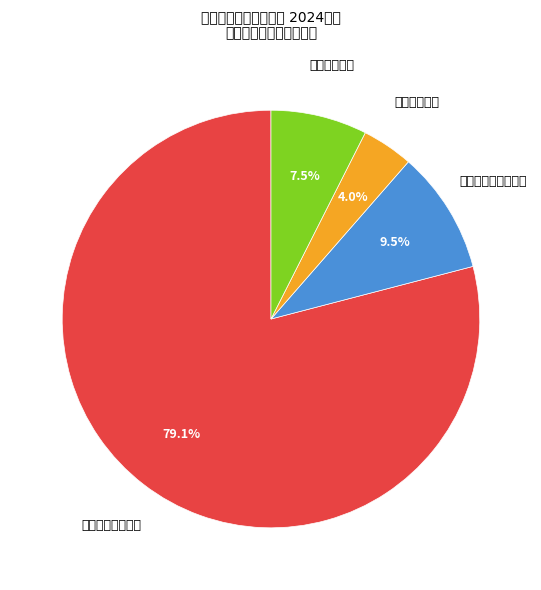

Rank the categories by value from lowest to highest.

卫生健康支出, 住房保障支出, 社会保障和就业支出, 一般公共服务支出